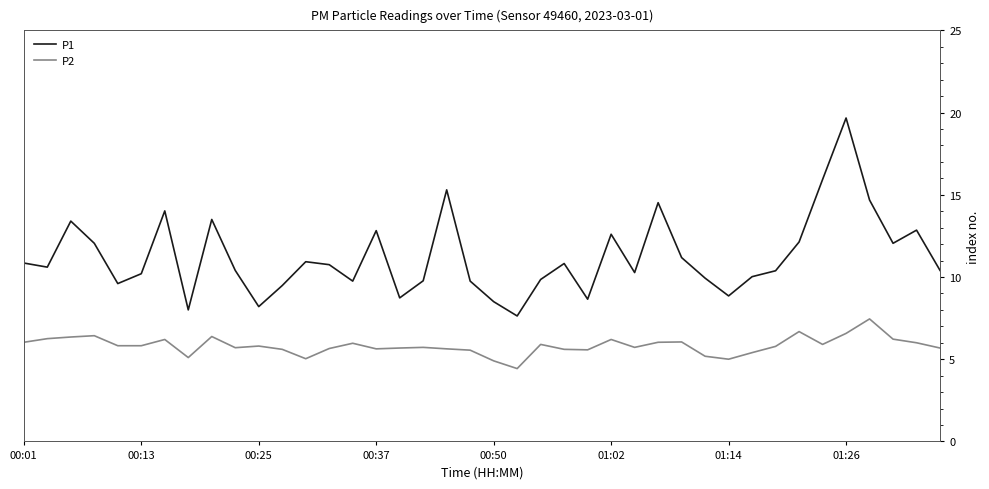

At how many categories does at least one series exceed 5?

40